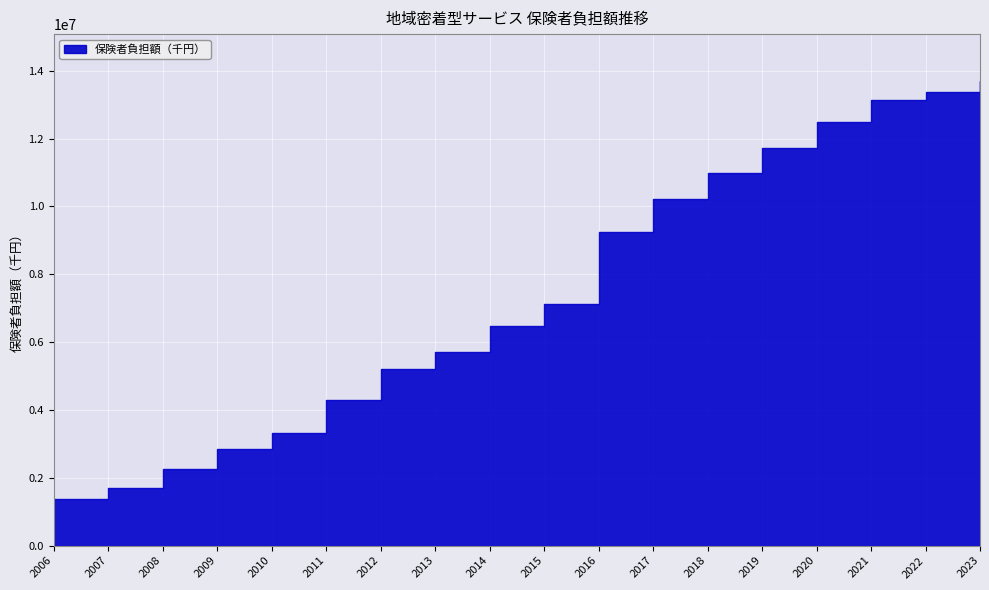

What is the change in value from 2006 to 2023?

+12338559